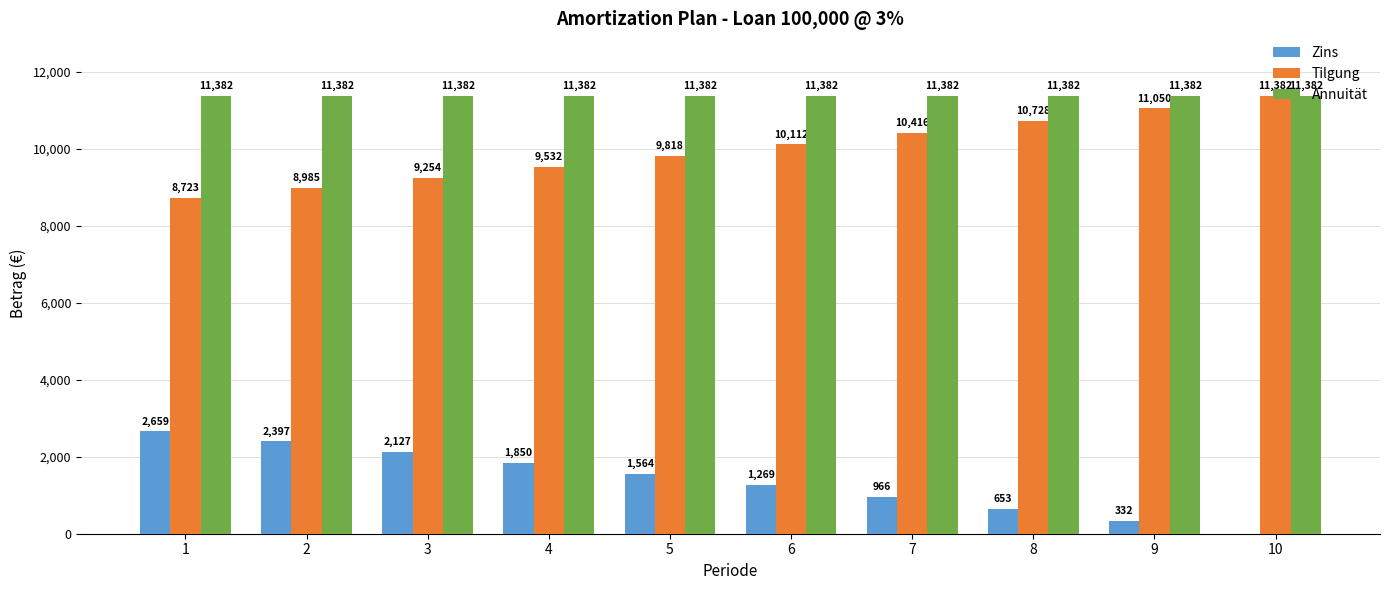

The value of Annuität at 4 is 18385.5. True or false?

False